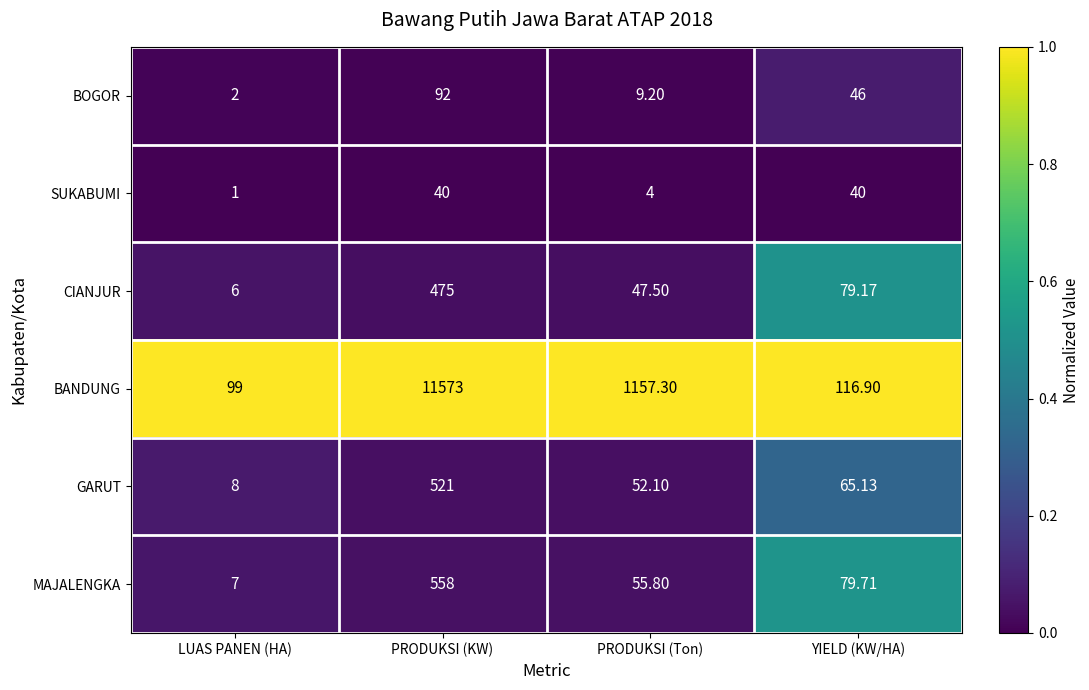

At which category does the chart reach its peak across all series?

PRODUKSI (KW)